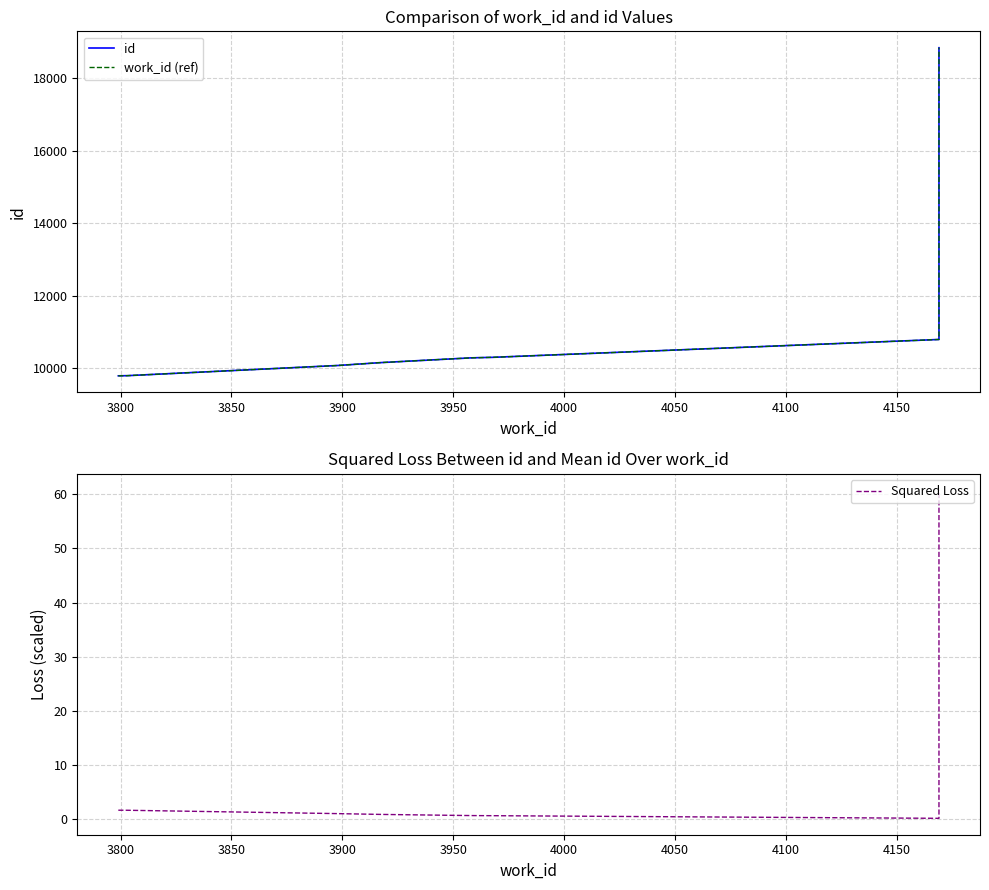

At 3800, list the series in order from largest to smallest.

id, work_id (ref), Squared Loss